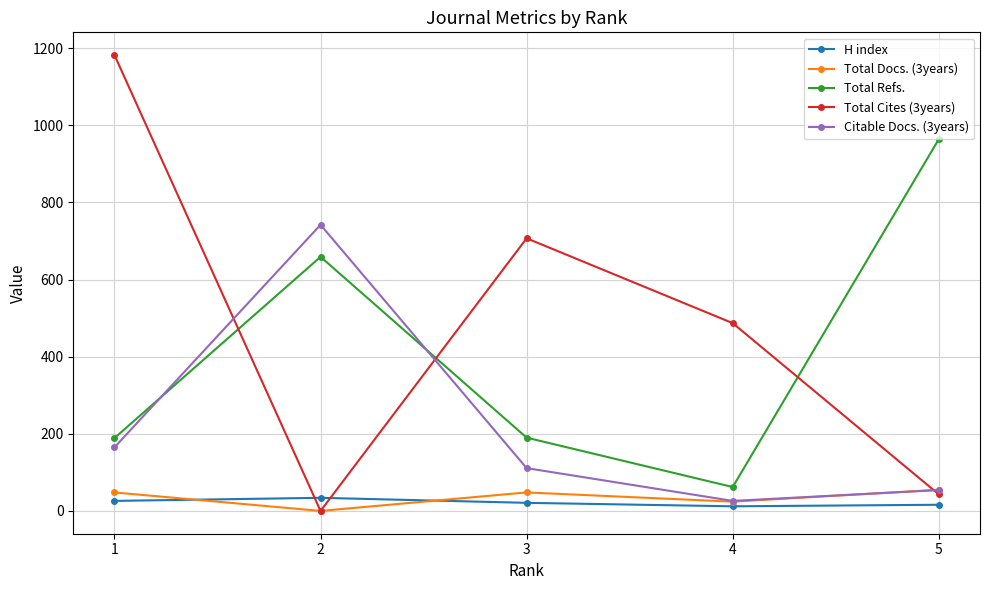

Which series has the widest spread of values?

Total Cites (3years)